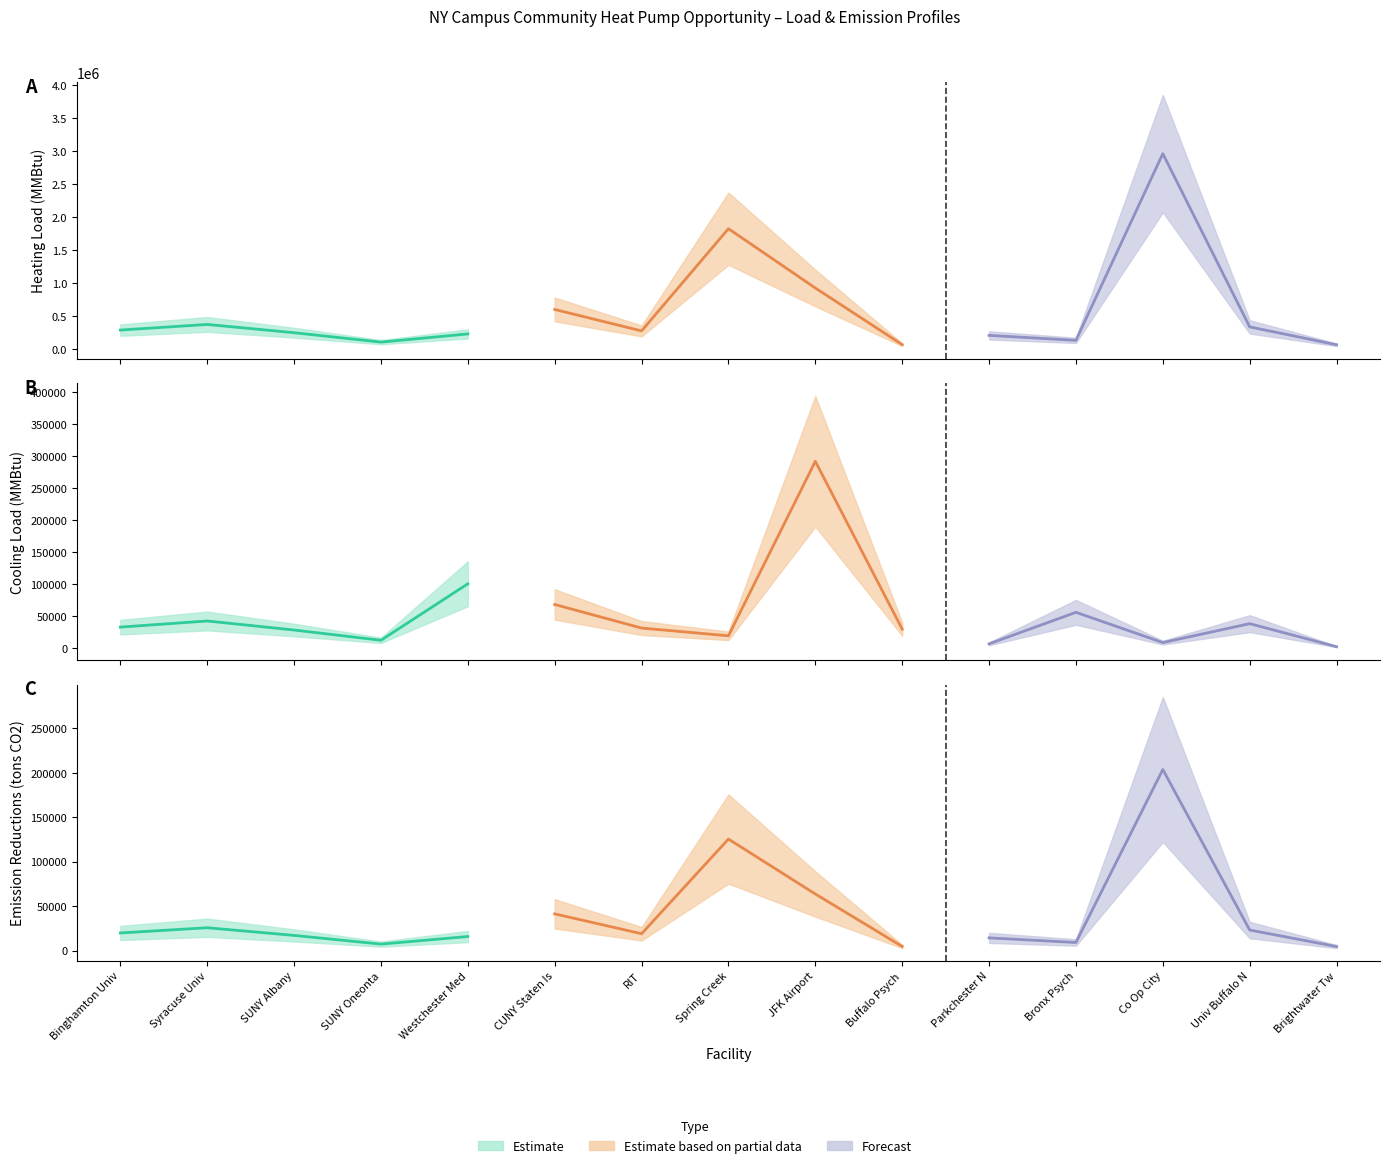

Reading left to right, transcribe all the data shown in this chart.

heating: 288331	373629	248101	105654	229708	600609	275586	1825227	926186	67140	207821	132174	2963613	336499	65259
cooling: 32458	42061	27930	11894	100164	67855	31024	18902	291589	29276	6315	55593	8324	37880	1859
emission: 19827	25693	17061	7265	15796	41301	18951	125511	63689	4617	14291	9089	203792	23139	4487